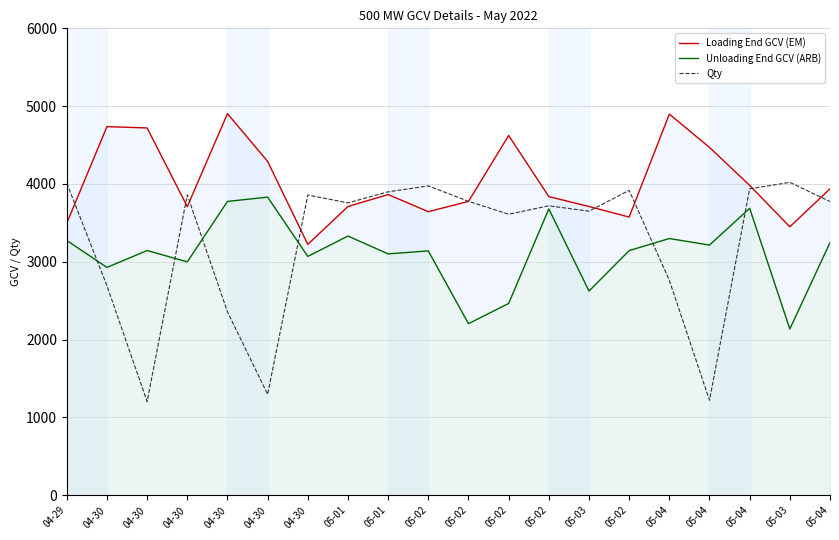

True or false: Loading End GCV (EM) and Unloading End GCV (ARB) cross at least once.

False